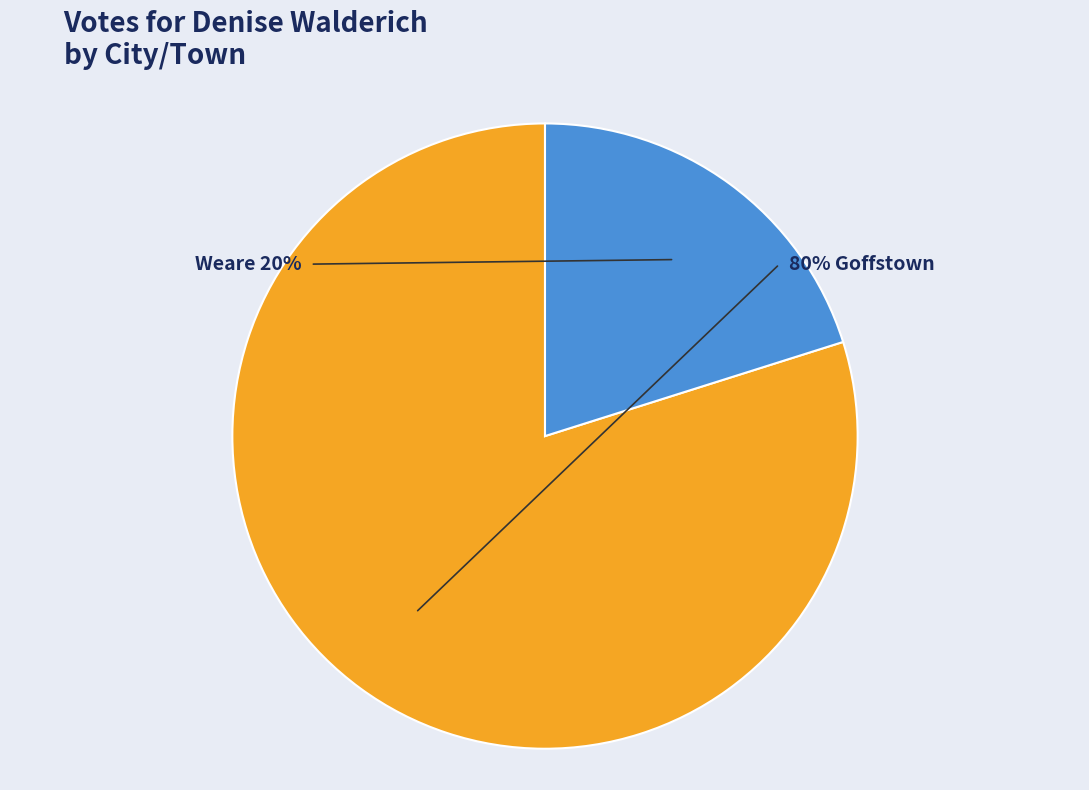

To the nearest percent, what portion does Goffstown represent?

80%